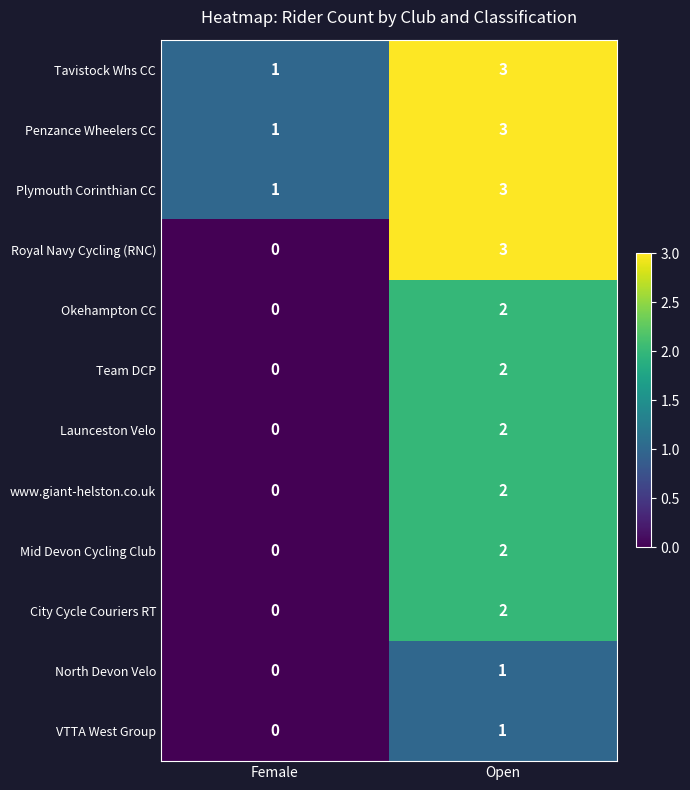

Rank the categories by Tavistock Whs CC value from lowest to highest.

Female, Open